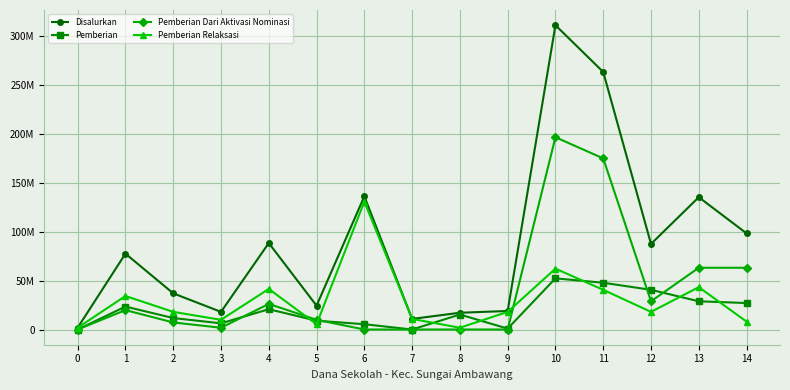

How many interior local peaks does the Pemberian series have?

4